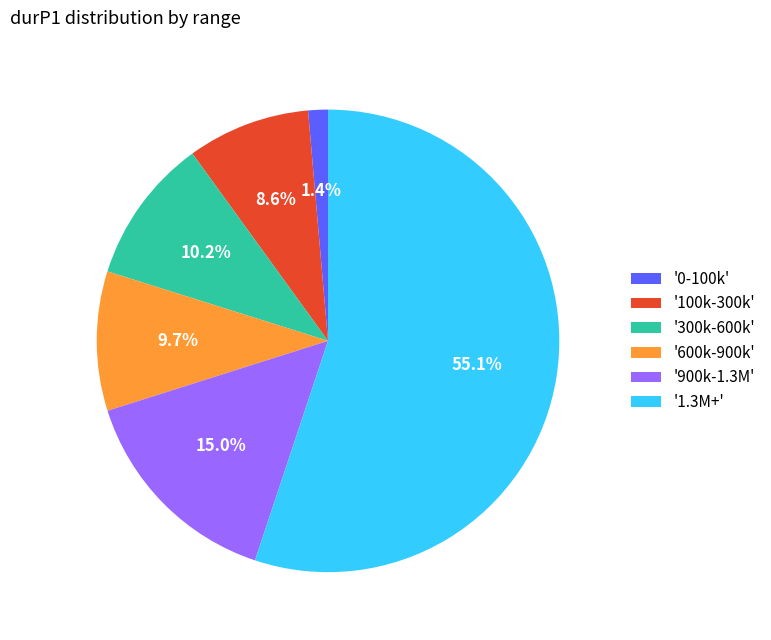

Between '600k-900k' and '900k-1.3M', which is larger?

'900k-1.3M'